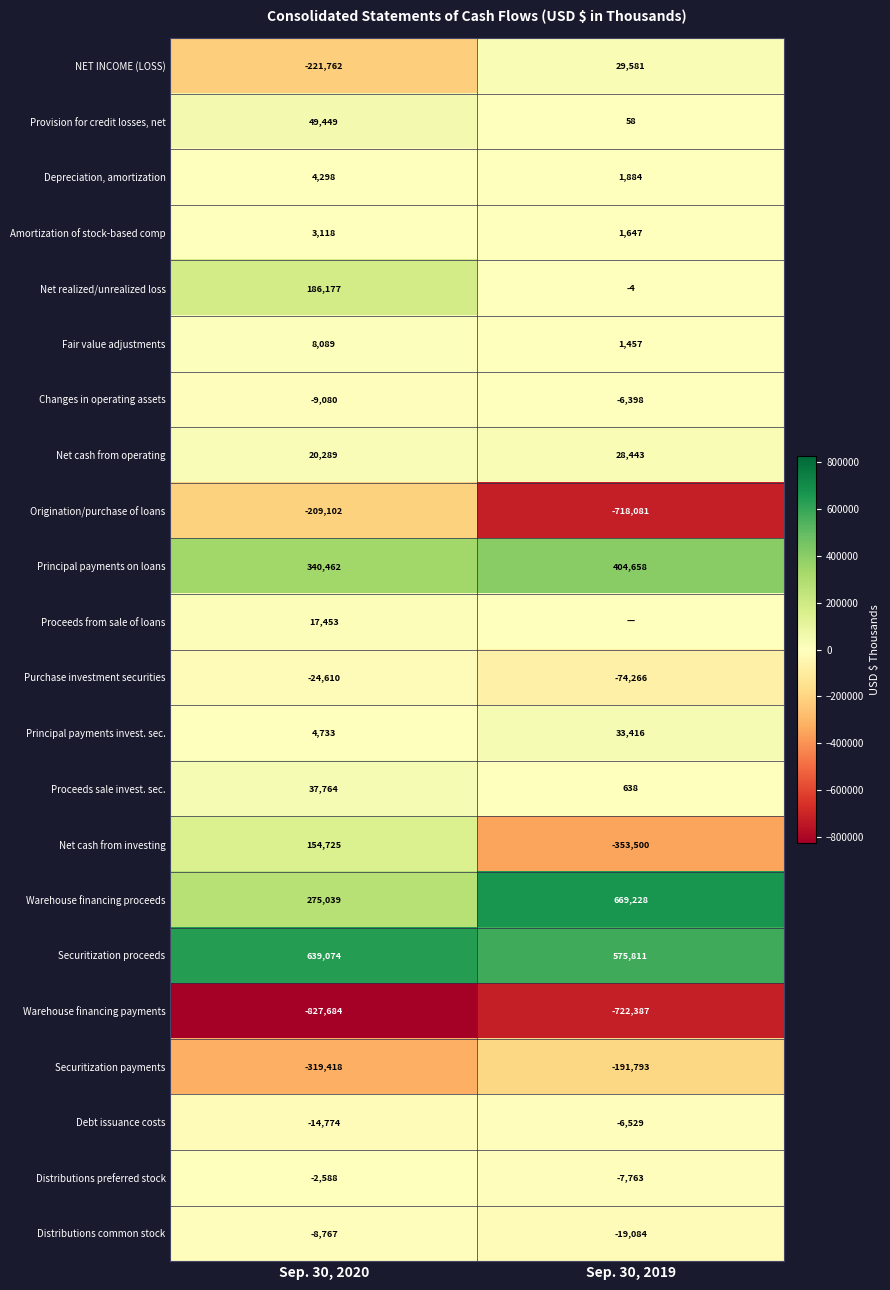

What is the approximate value of Net realized/unrealized loss at Sep. 30, 2020?

186177